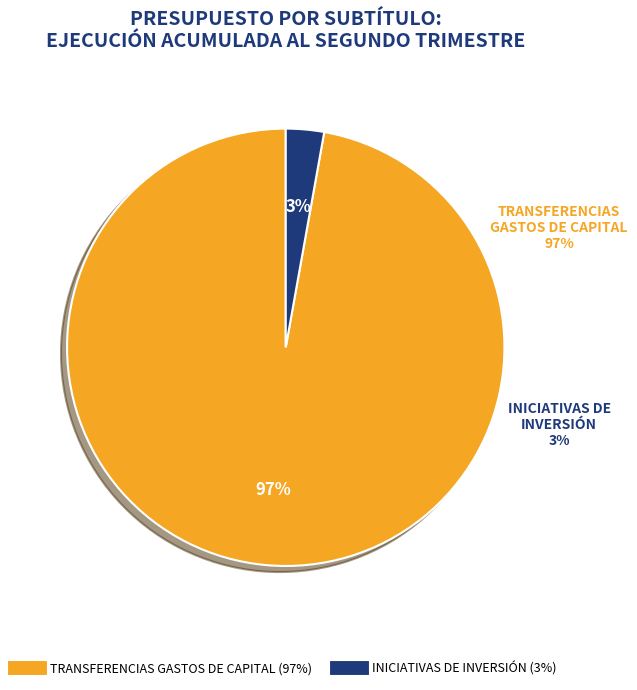

To the nearest percent, what is the difference between the largest and smallest slice percentages?

94%